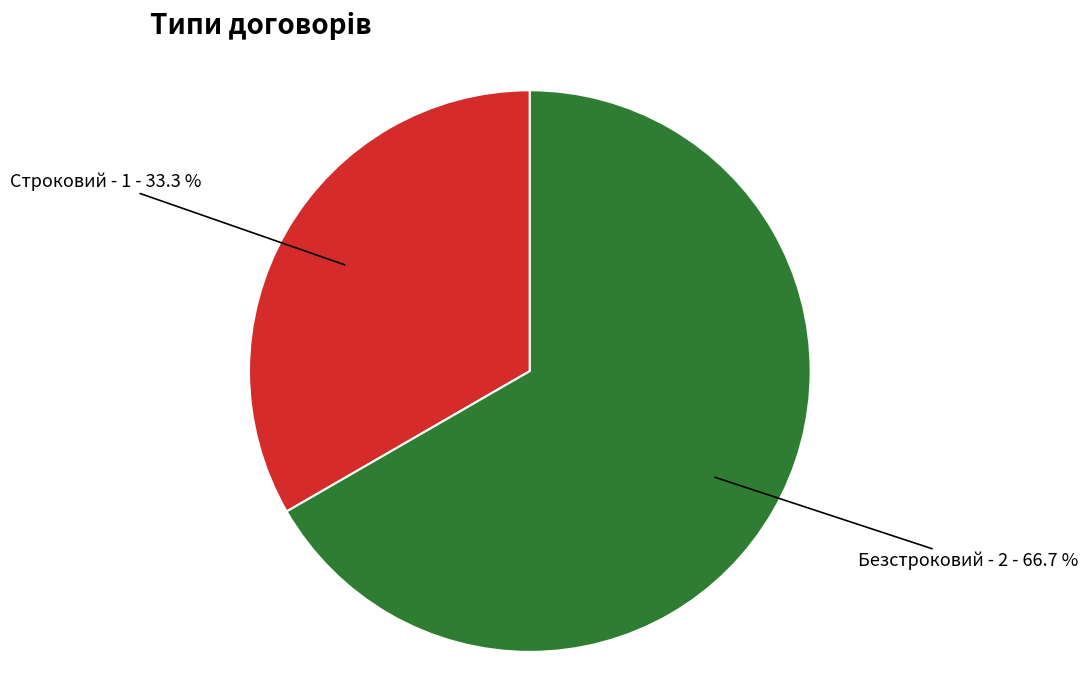

True or false: Строковий accounts for 28% of the total.

False